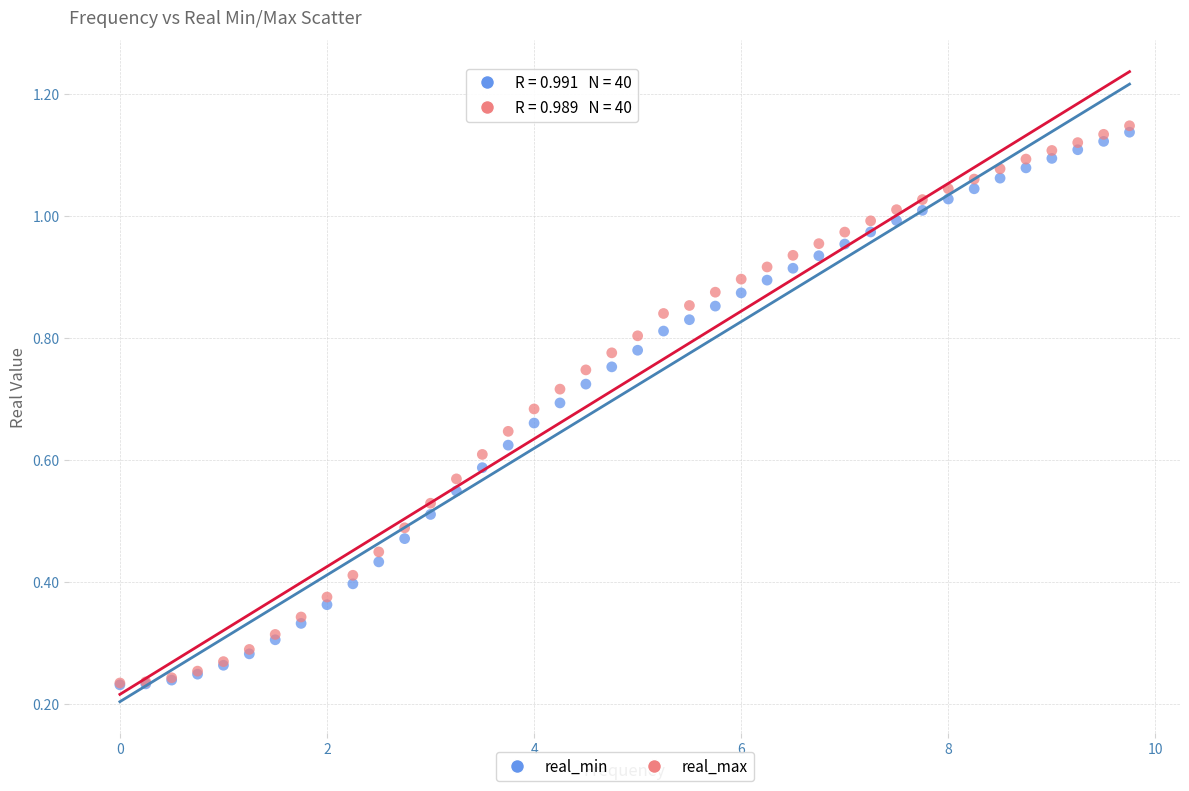

What are all the series names shown in the legend?

real_min, real_max